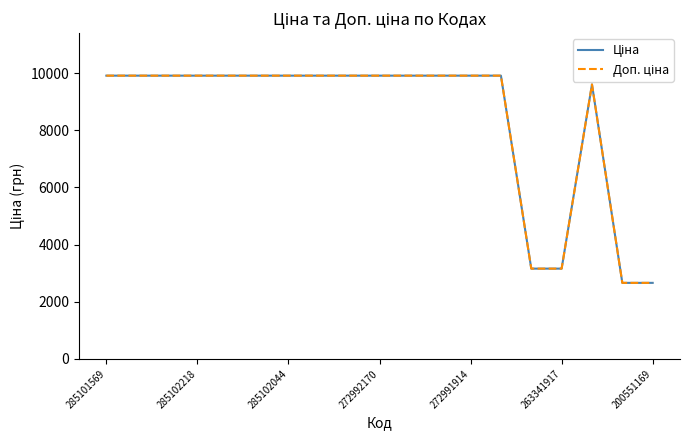

What is the minimum value shown in the chart?

2660.0